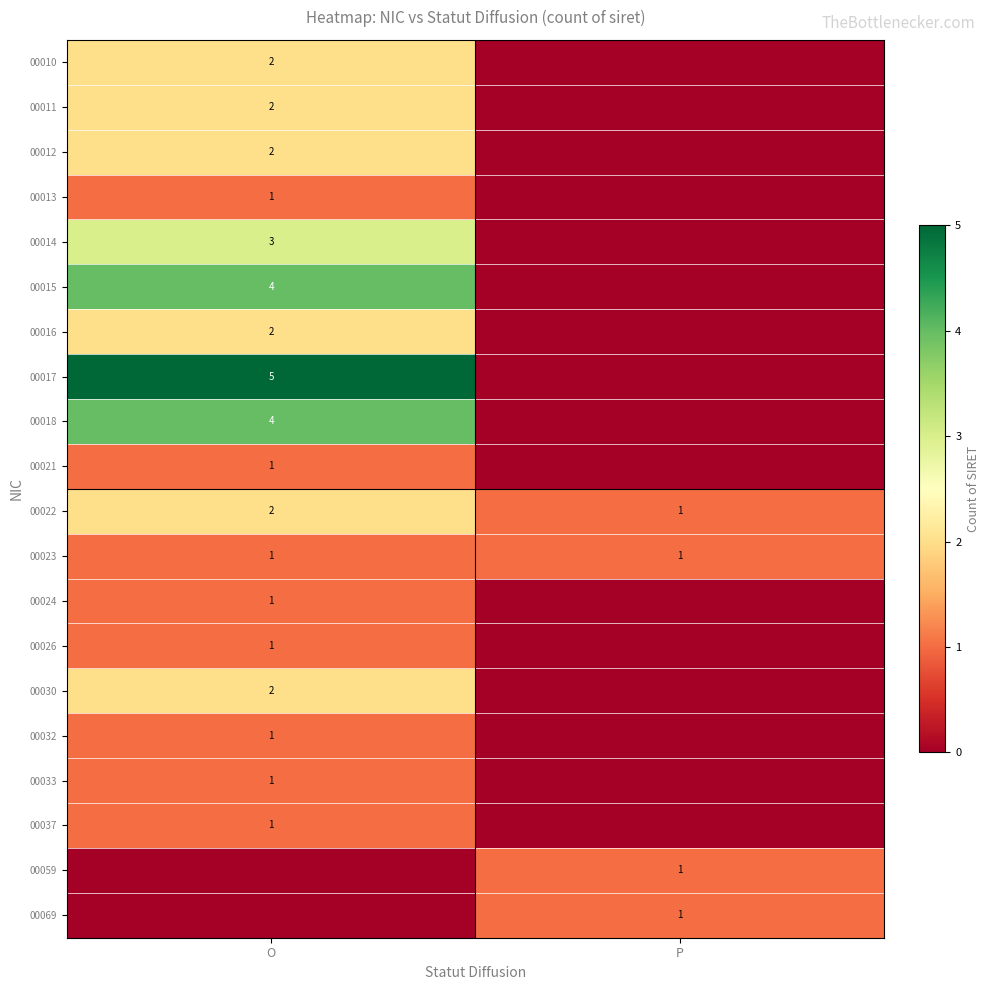

Is the value of 00011 at O greater than the value of 00023 at O?

Yes